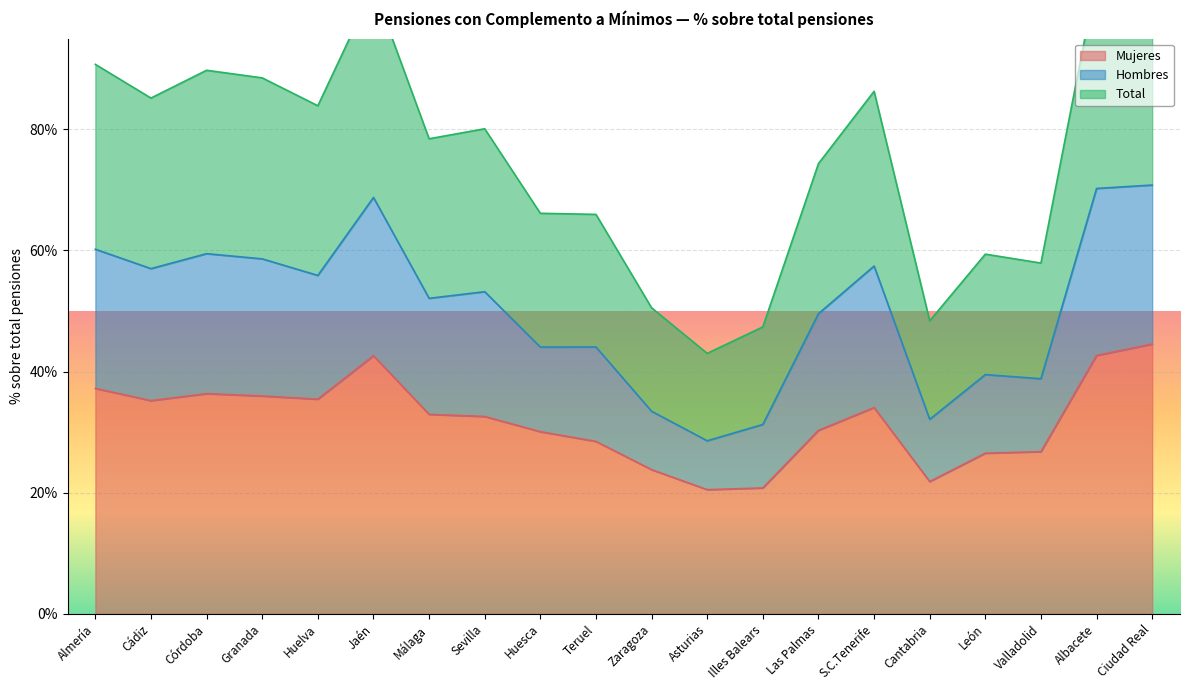

How many lines are shown in the chart?

3